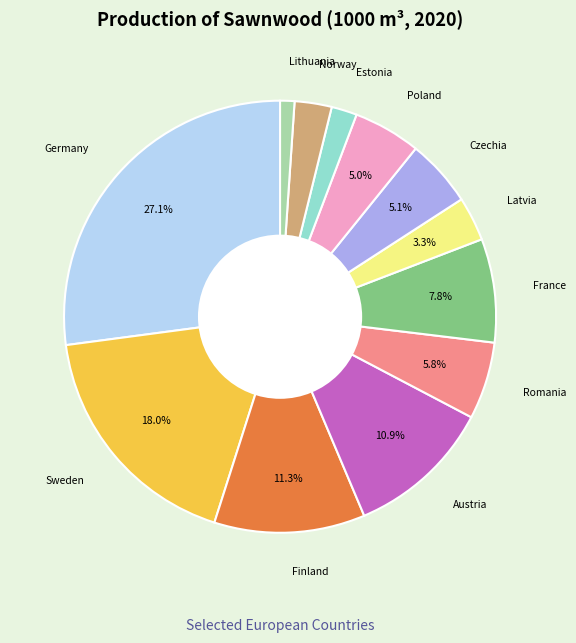

Is there any slice that represents more than half of the pie?

No